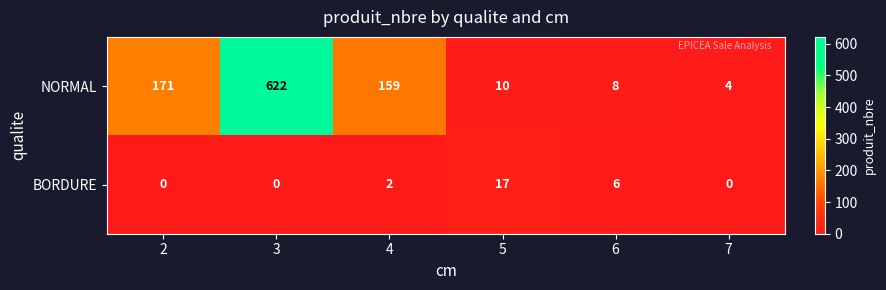

How many BORDURE values are between 0 and 6?

5